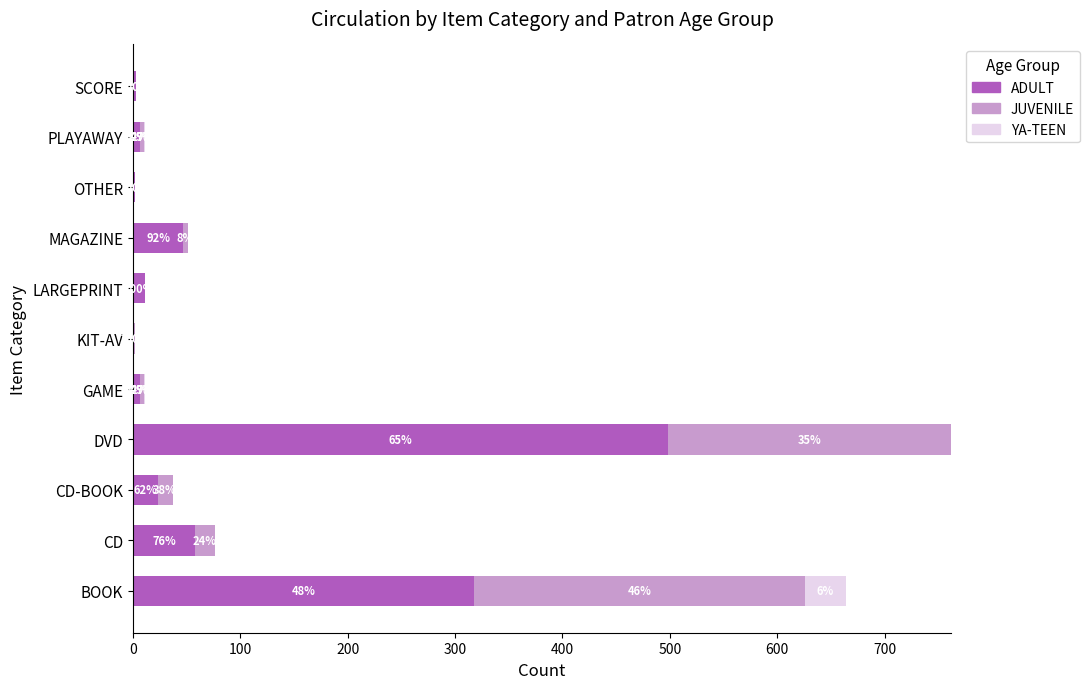

What are all the series names shown in the legend?

ADULT, JUVENILE, YA-TEEN